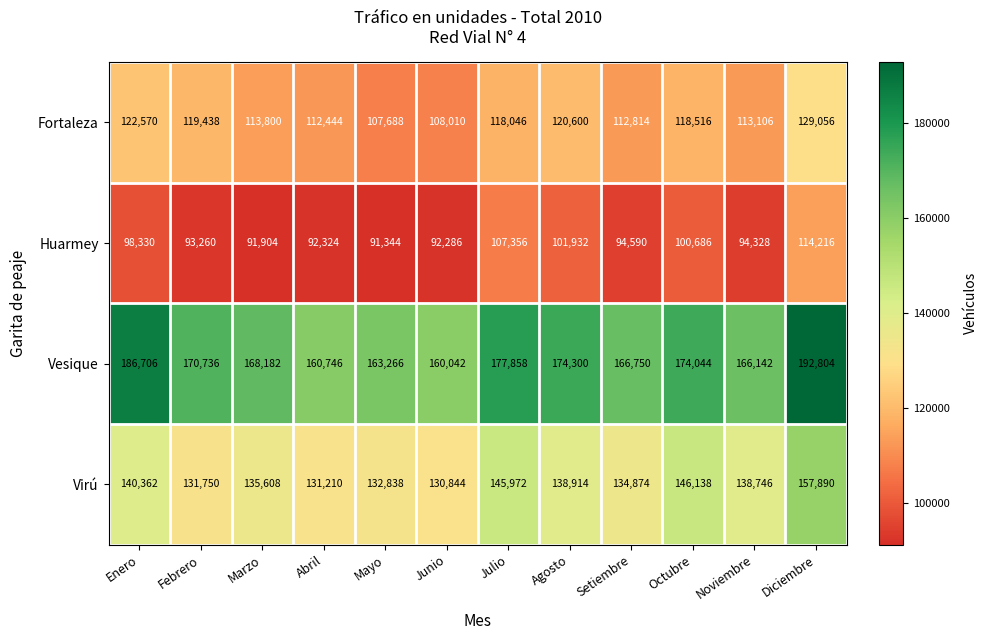

What is the minimum value for Virú?

130844